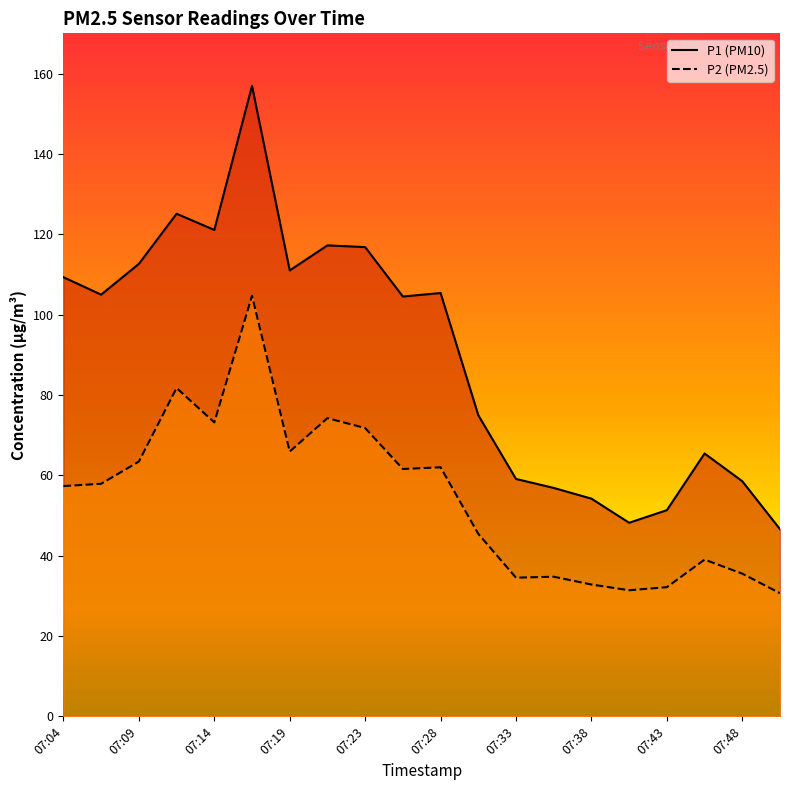

Which series has the largest total across all categories?

P1